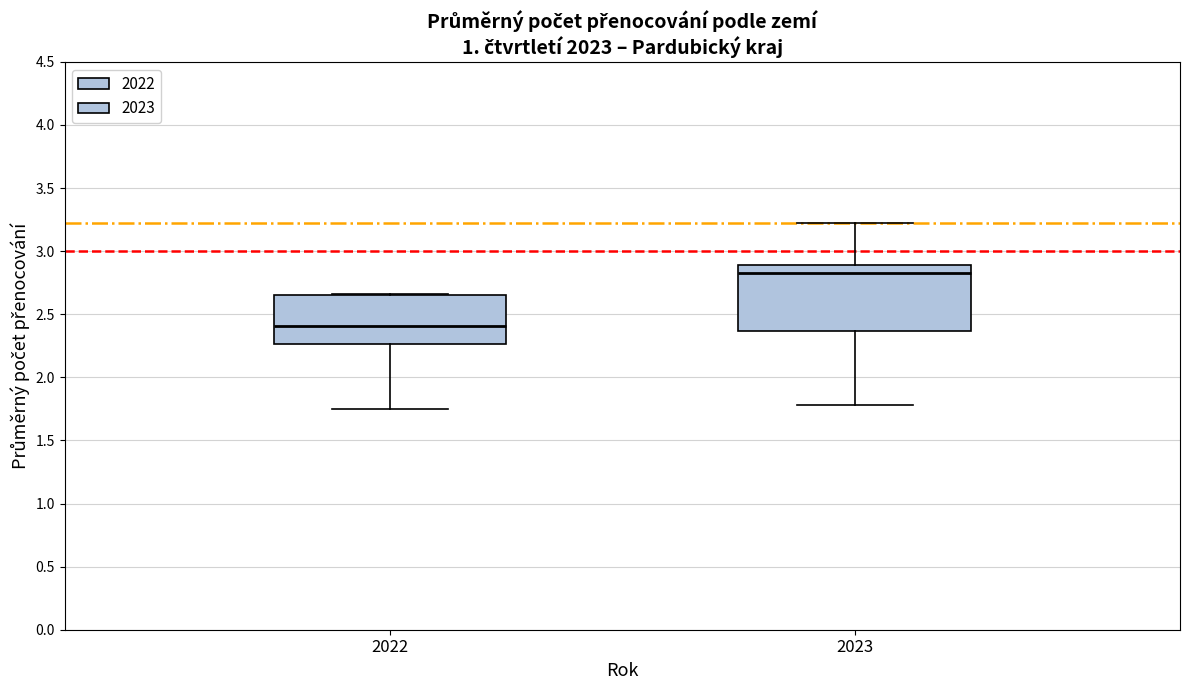

Reading left to right, transcribe this box plot: for each box, give where its median line is, the range the box spans, and where its two whiskers end, as read against the y-axis. The values are not printed on the chart, so give them approximately, as read against the axis.

2022: median 2.40, box 2.25 to 2.65, whiskers 1.75 to 2.65
2023: median 2.85, box 2.35 to 2.90, whiskers 1.80 to 3.20